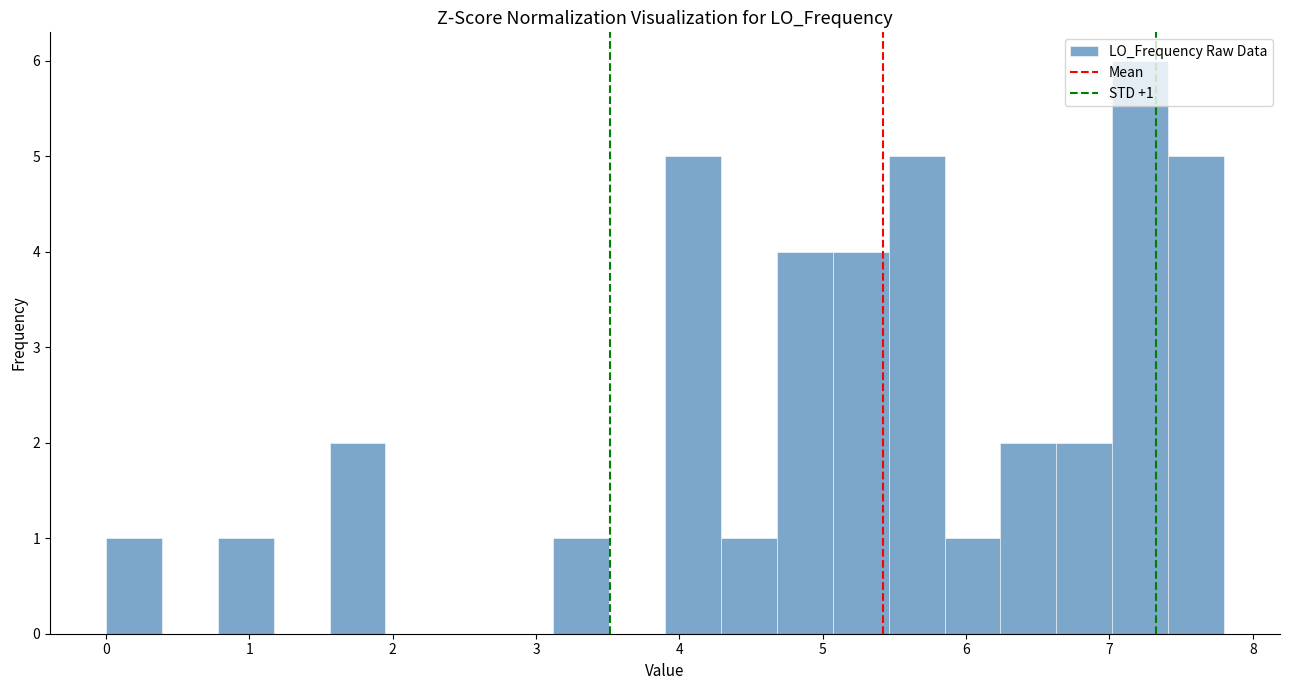

Around what value on the x-axis is the tallest bar? Give the approximate position of its centre, as read against the axis.

7.2